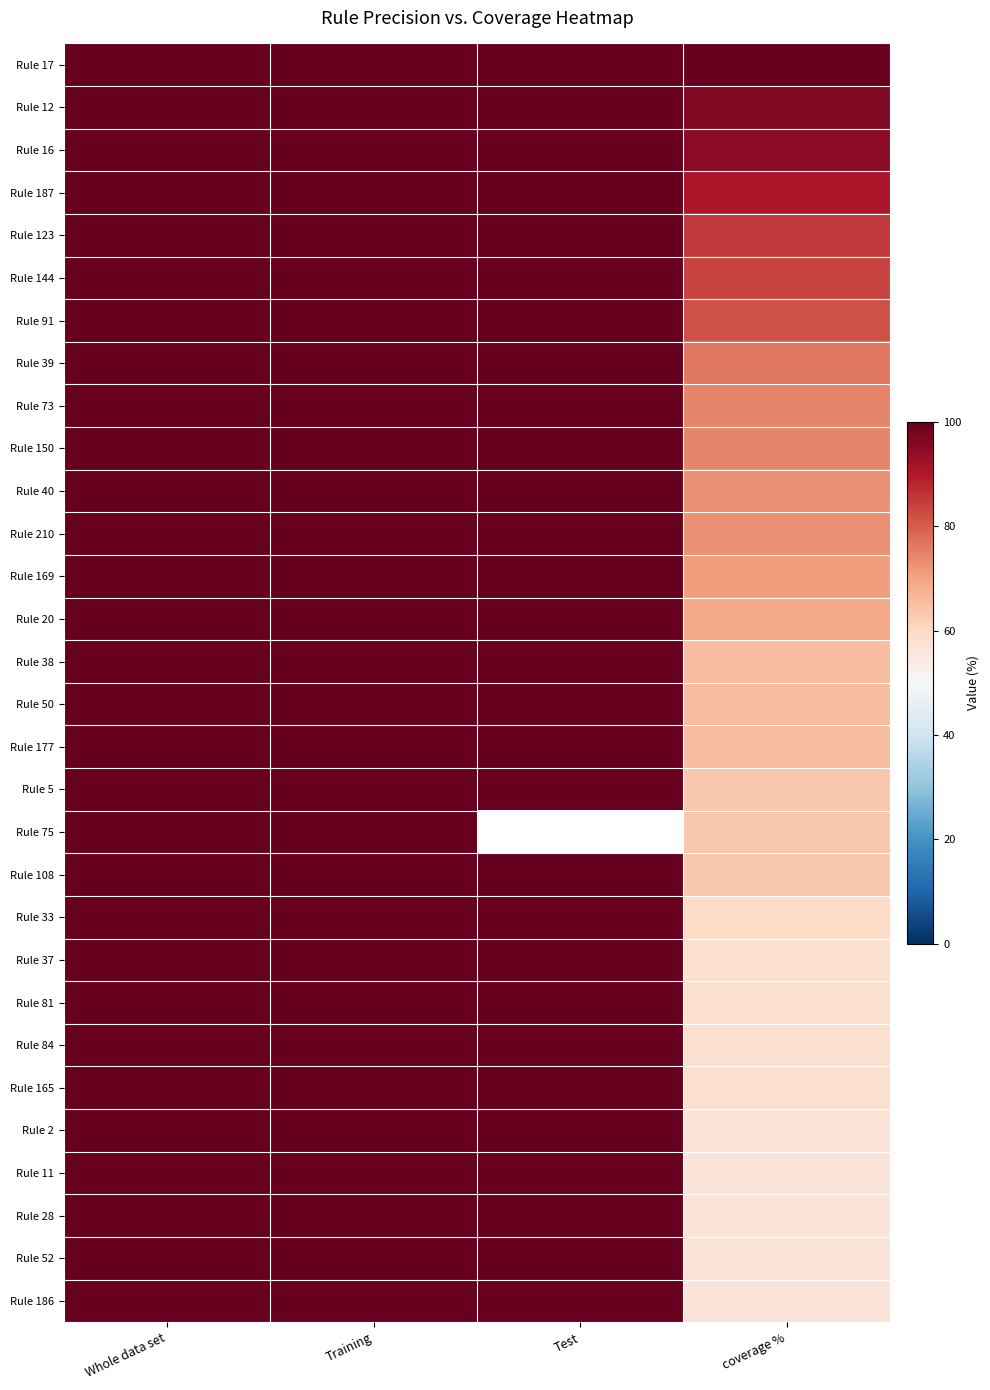

What is the sum of all Rule 81 values?

358.2